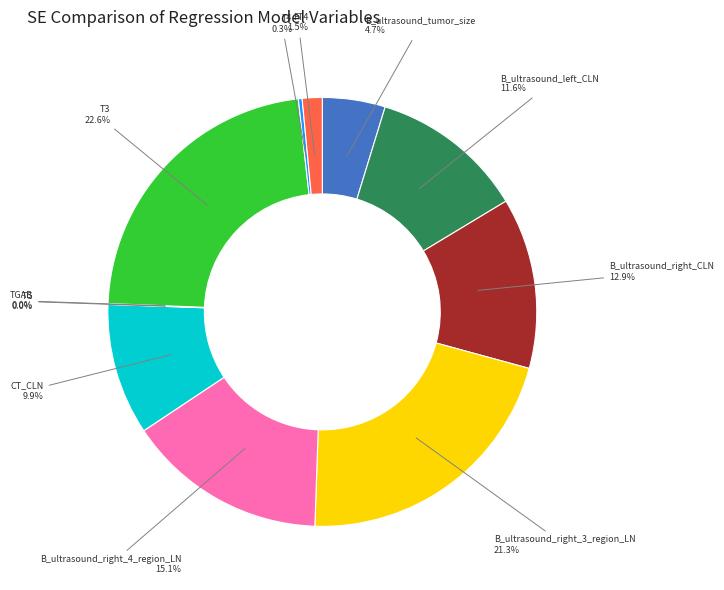

Is there any slice that represents more than half of the pie?

No